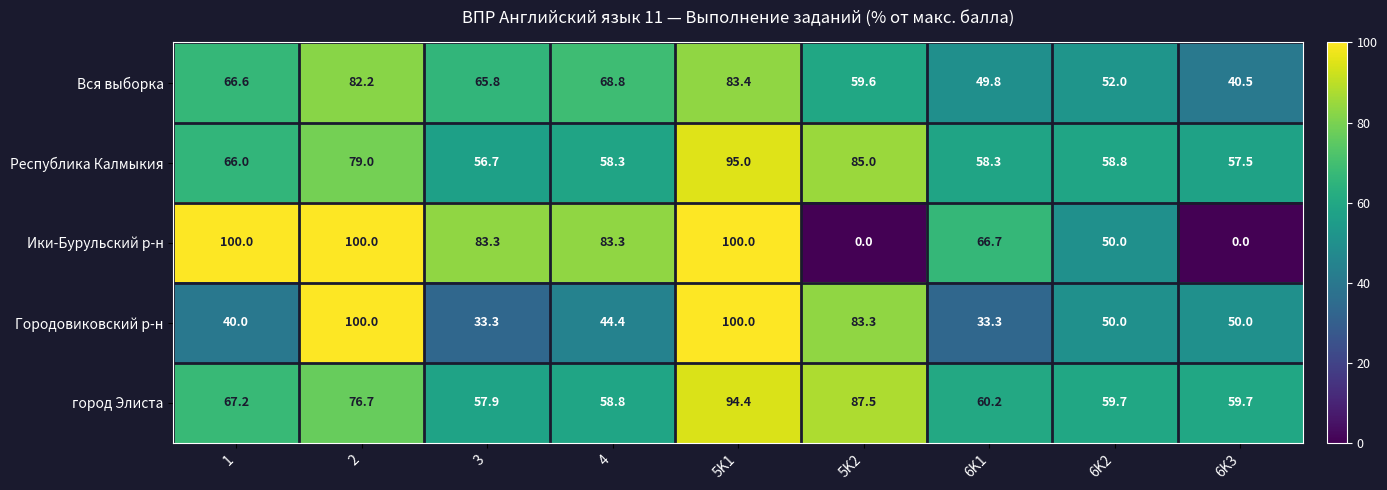

How many data points in город Элиста are above 60?

5